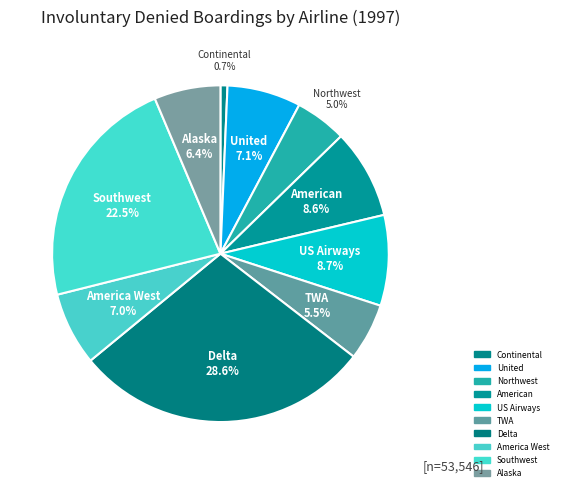

The US Airways slice represents 9% of the pie. True or false?

True